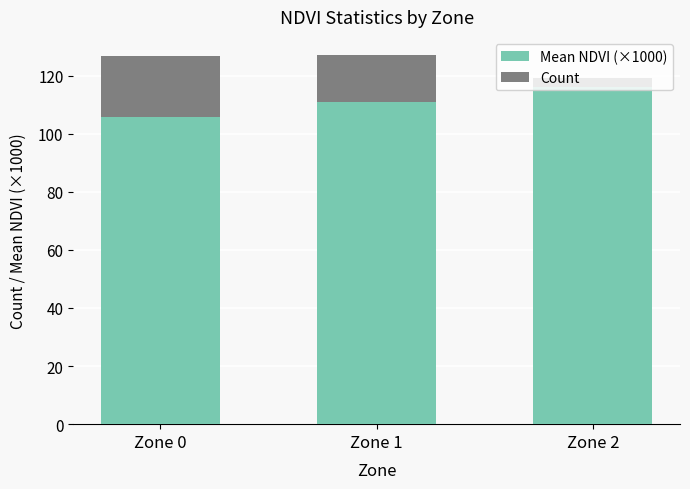

What is the sum of the Mean NDVI (×1000) values at Zone 2 and Zone 0?

222.0